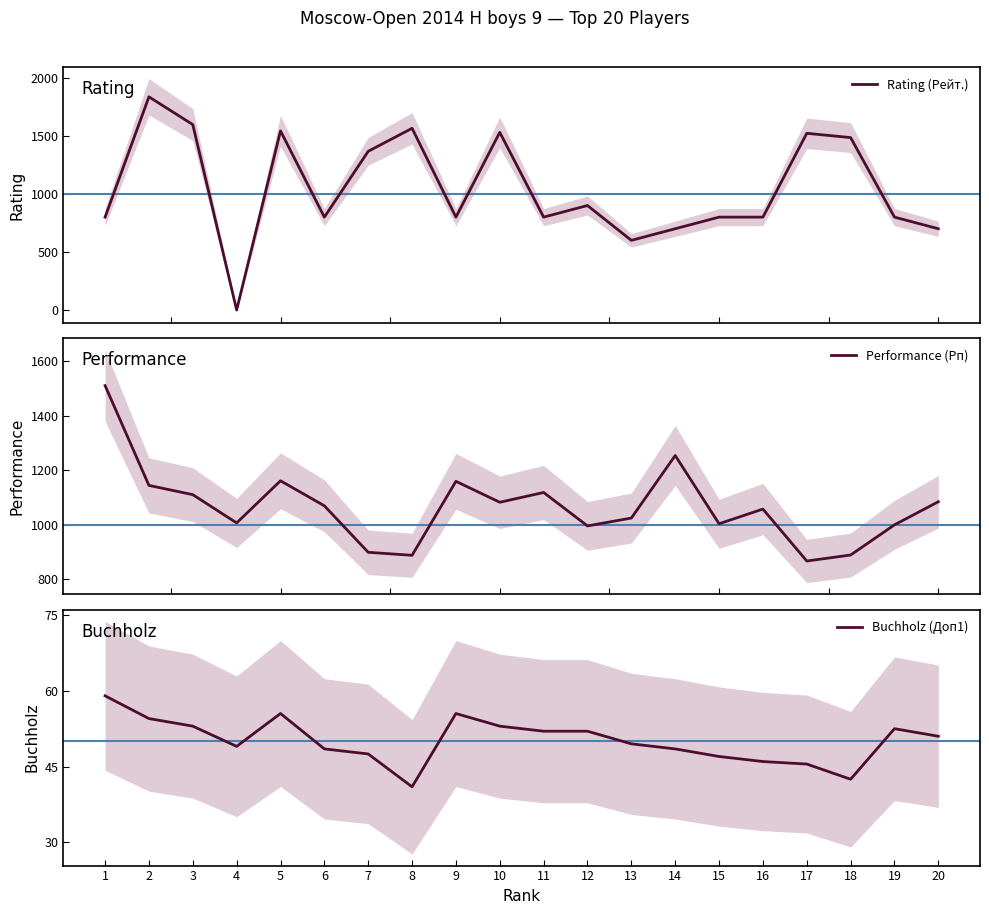

After their last crossing, which series has the higher values: Rating (Рейт.) or Performance (Рп)?

Performance (Рп)